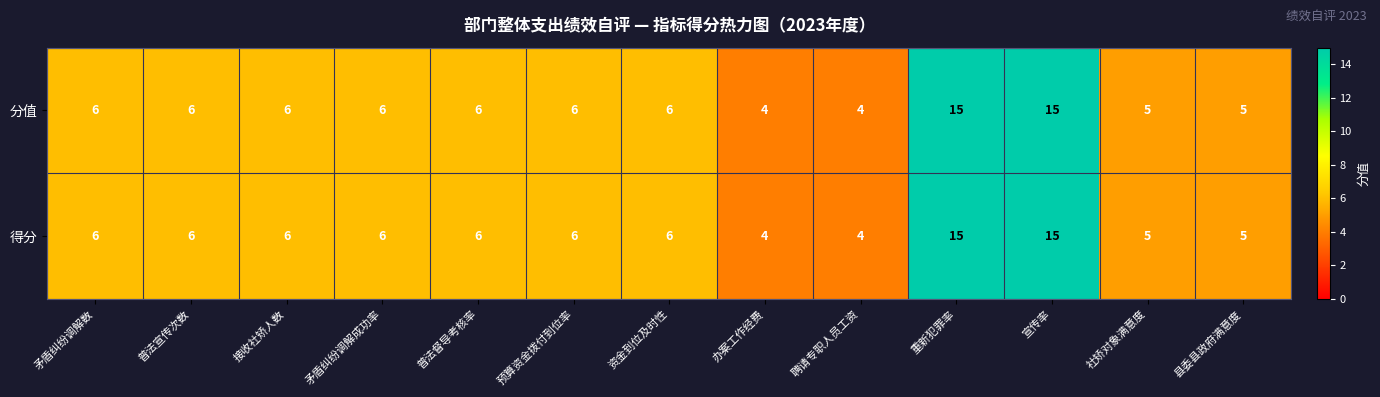

Count the number of categories in the chart.

13